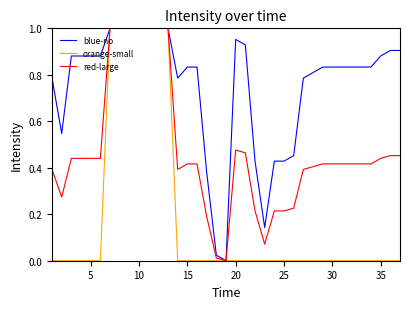

Which series has the largest total across all categories?

blue-no